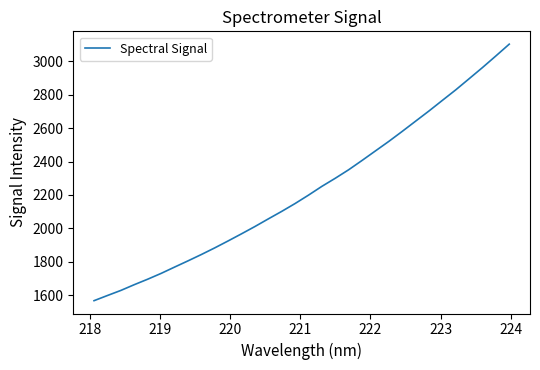

What is the difference between the maximum and minimum values?

1537.3